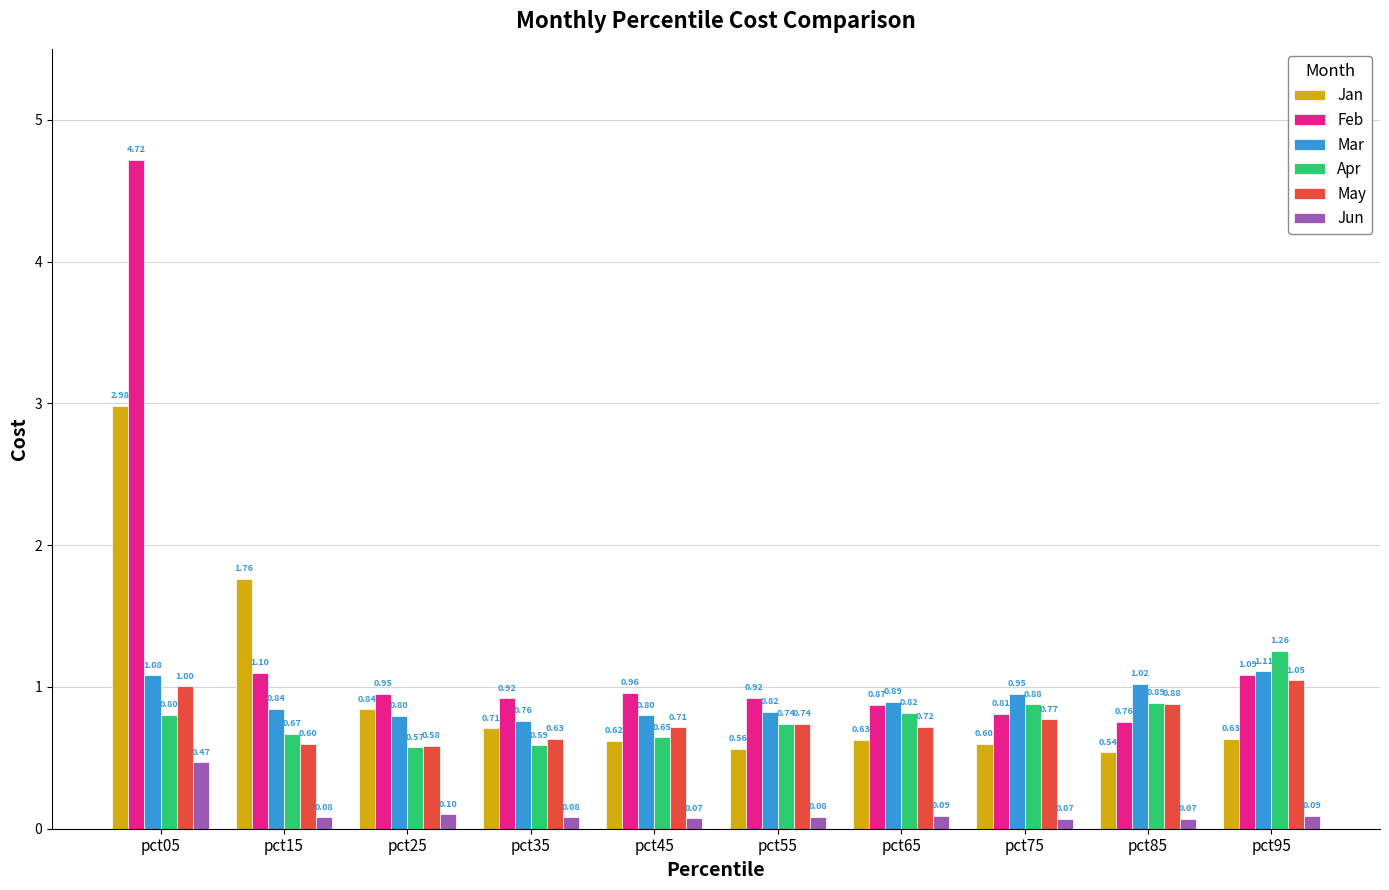

Which series has the widest spread of values?

Feb